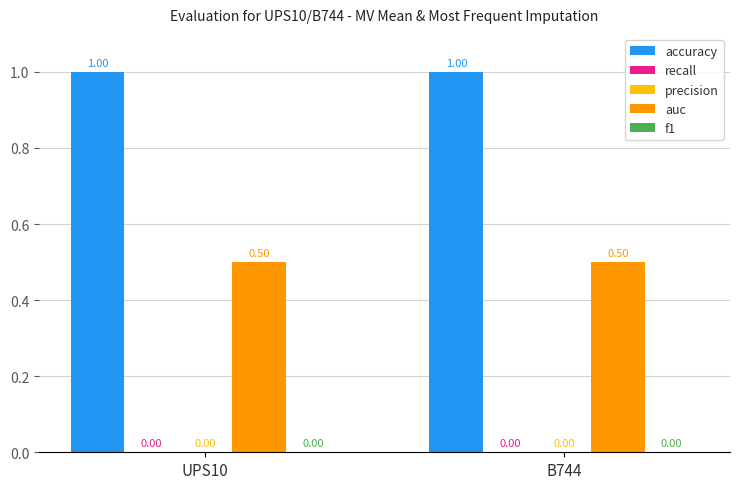

Reading left to right, extract all data points from this chart.

accuracy: UPS10=1.0	B744=1.0
recall: UPS10=0.0	B744=0.0
precision: UPS10=0.0	B744=0.0
auc: UPS10=0.5	B744=0.5
f1: UPS10=0.0	B744=0.0